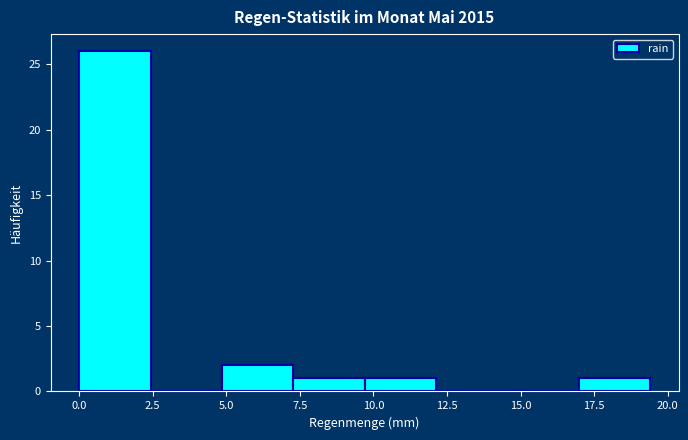

Over which range of the x-axis is the bar tallest?

0.0 to 2.5